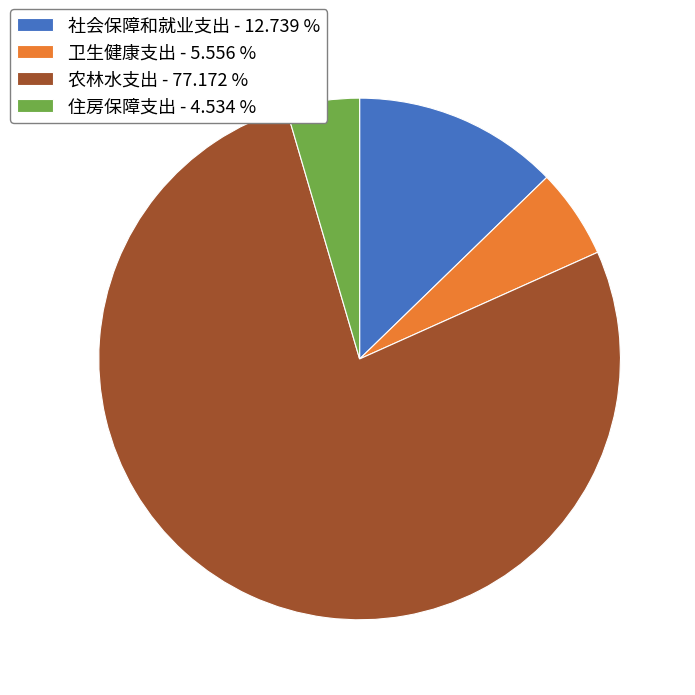

Is the sum of 卫生健康支出 - 5.556 % and 农林水支出 - 77.172 % greater than half?

Yes